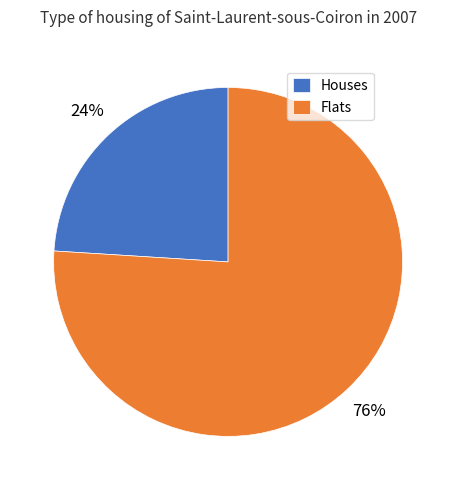

What is the largest slice in the pie chart?

Flats